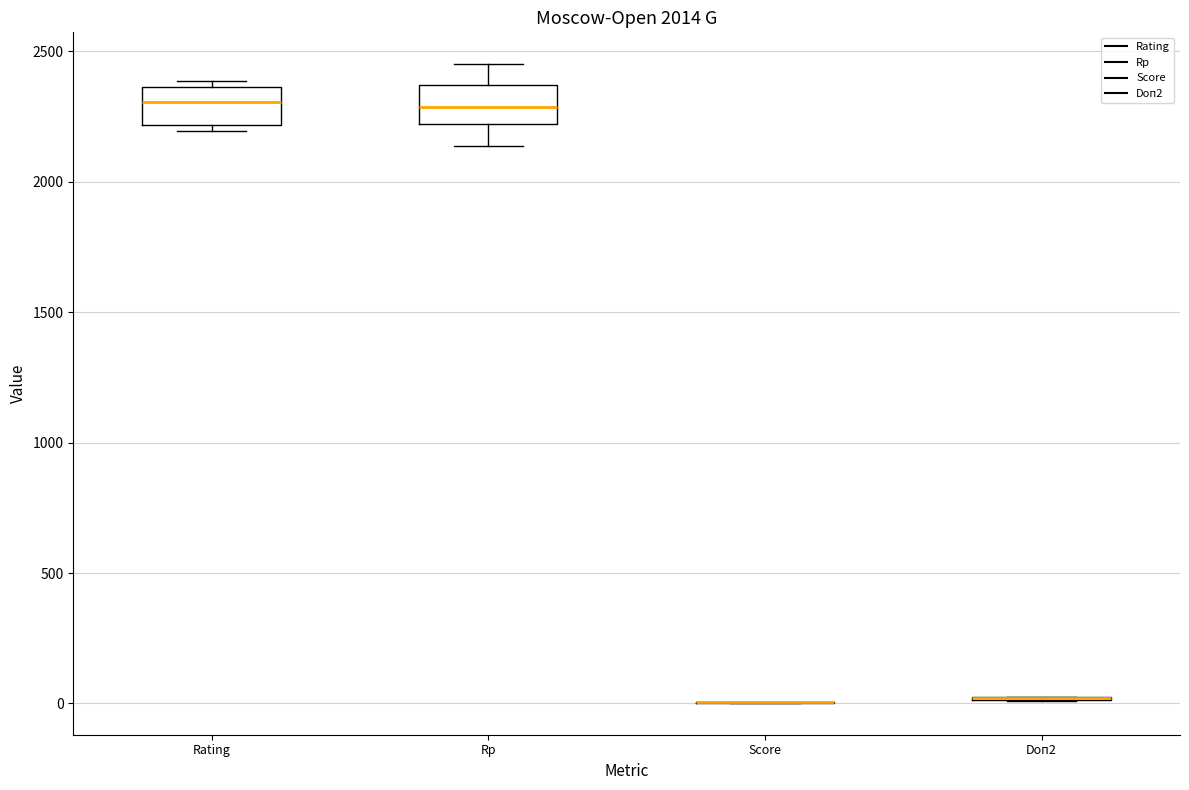

Where does the median line of the box for Rp sit on the y-axis? The values are not printed on the chart, so give them approximately, as read against the axis.

2300